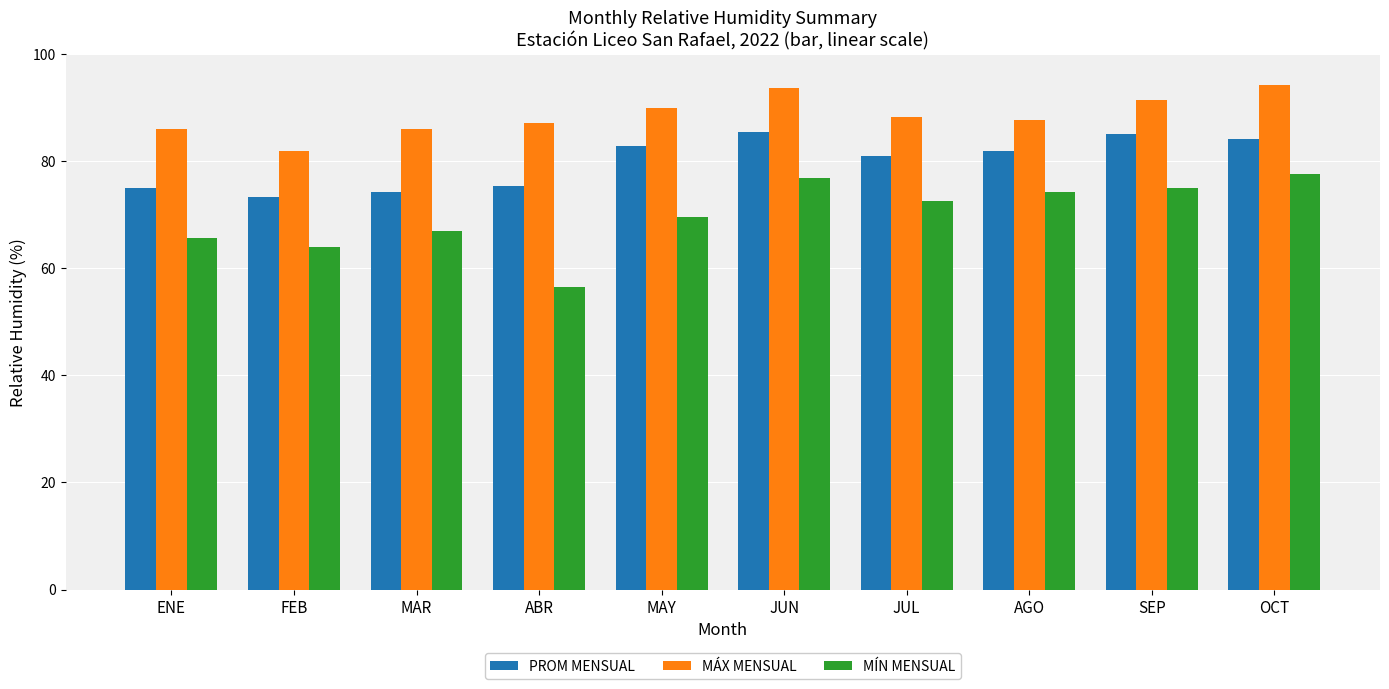

What is the difference between the highest and lowest values at FEB?

18.1